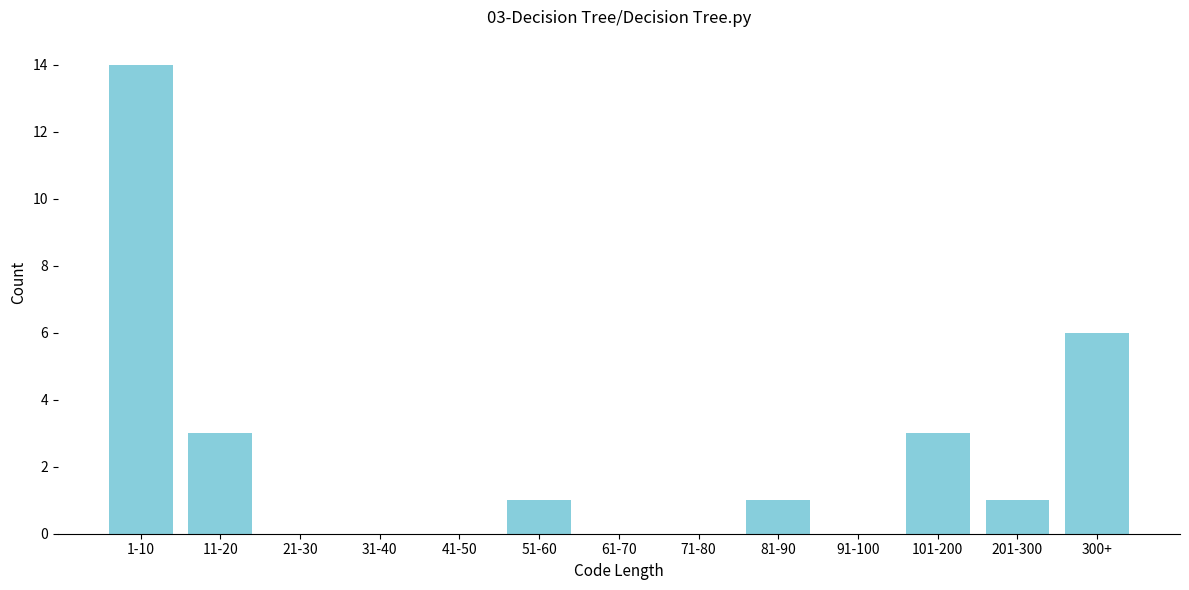

Reading left to right, list all the values displayed in this chart.

1-10=14	11-20=3	21-30=0	31-40=0	41-50=0	51-60=1	61-70=0	71-80=0	81-90=1	91-100=0	101-200=3	201-300=1	300+=6